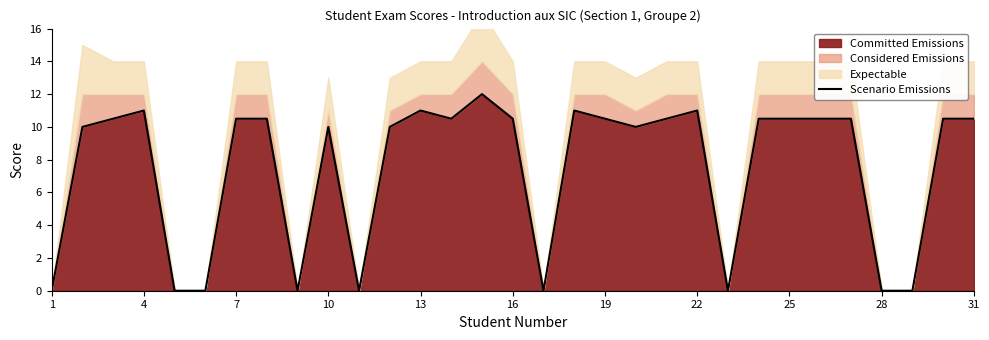

How many interior local peaks (higher than both neighbors) does the data have?

6